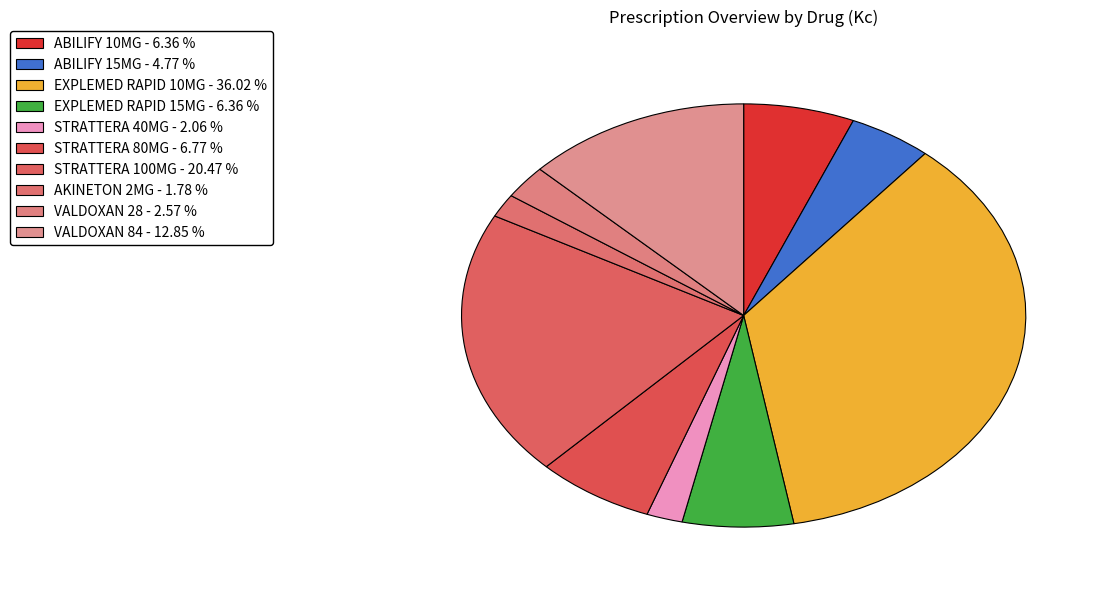

Is there any slice that represents more than half of the pie?

No